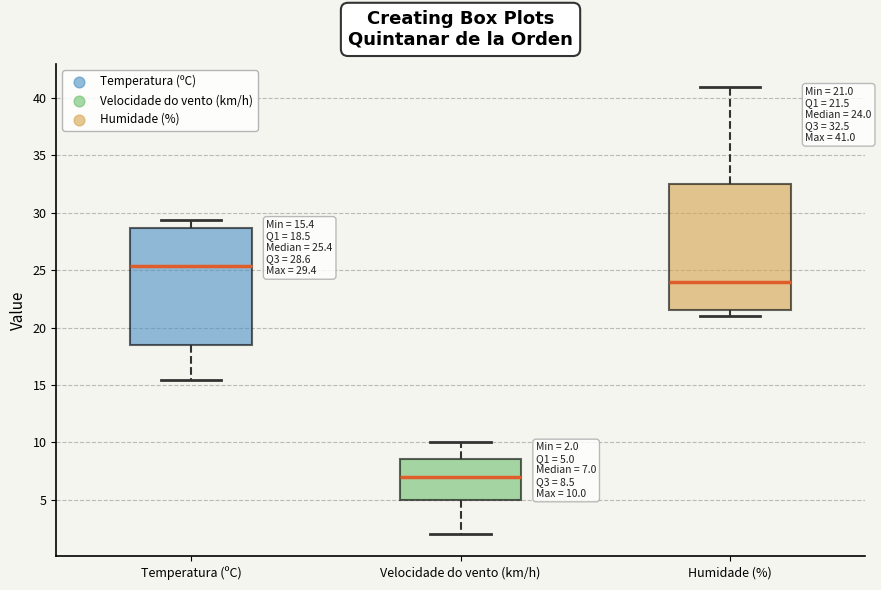

Which box's median line is the lowest?

Velocidade do vento (km/h)